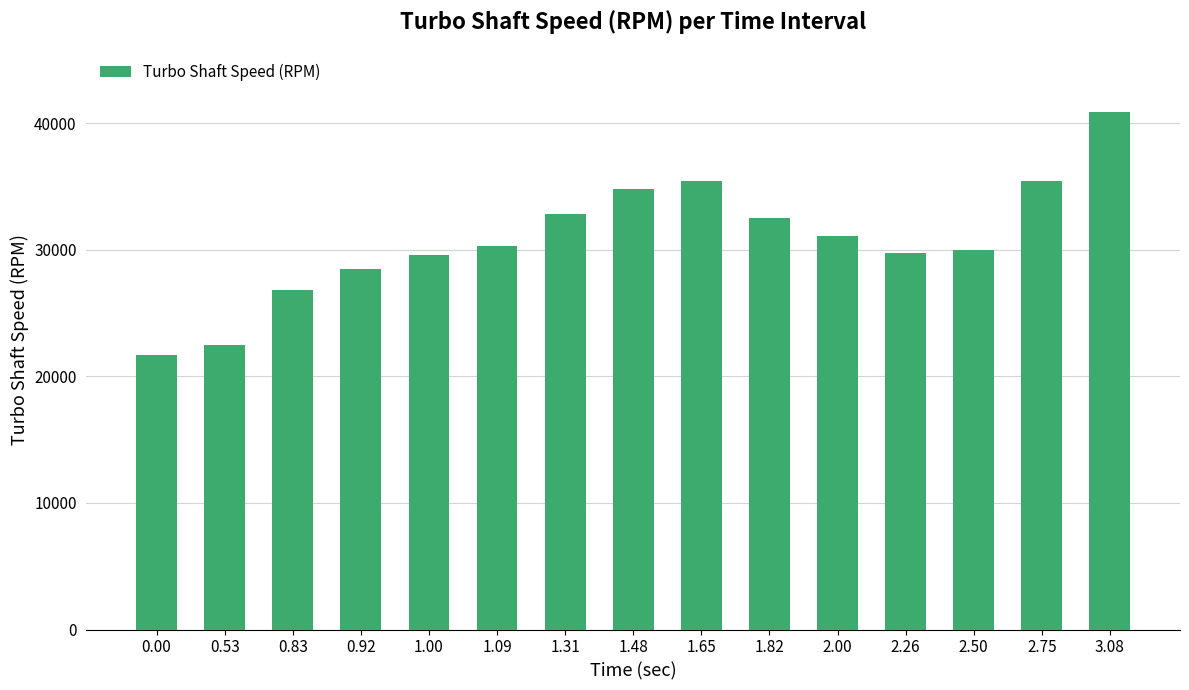

Count the number of categories in the chart.

15